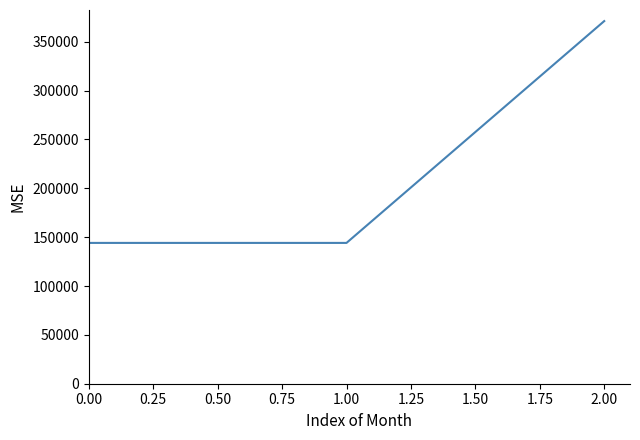

The chart shows a value of 144099 at 0.00. True or false?

True